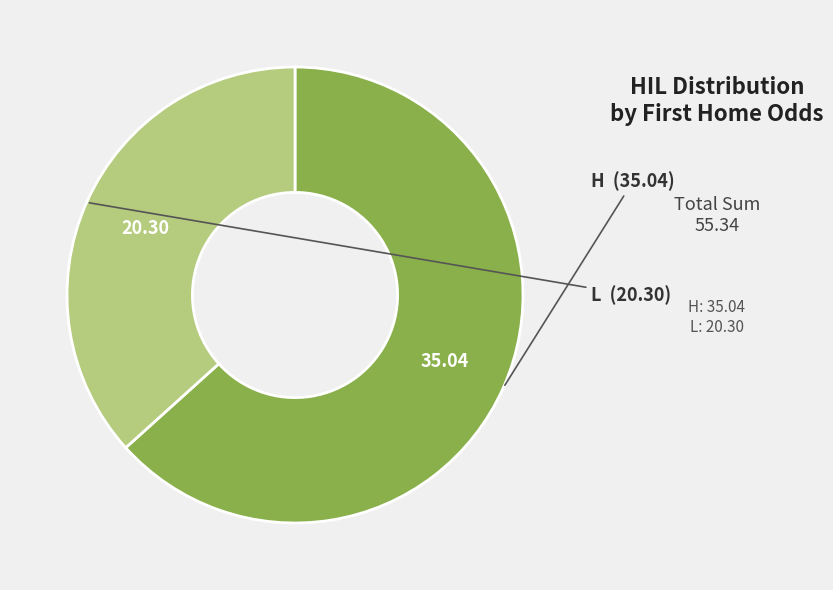

Is there any slice that represents more than half of the pie?

Yes